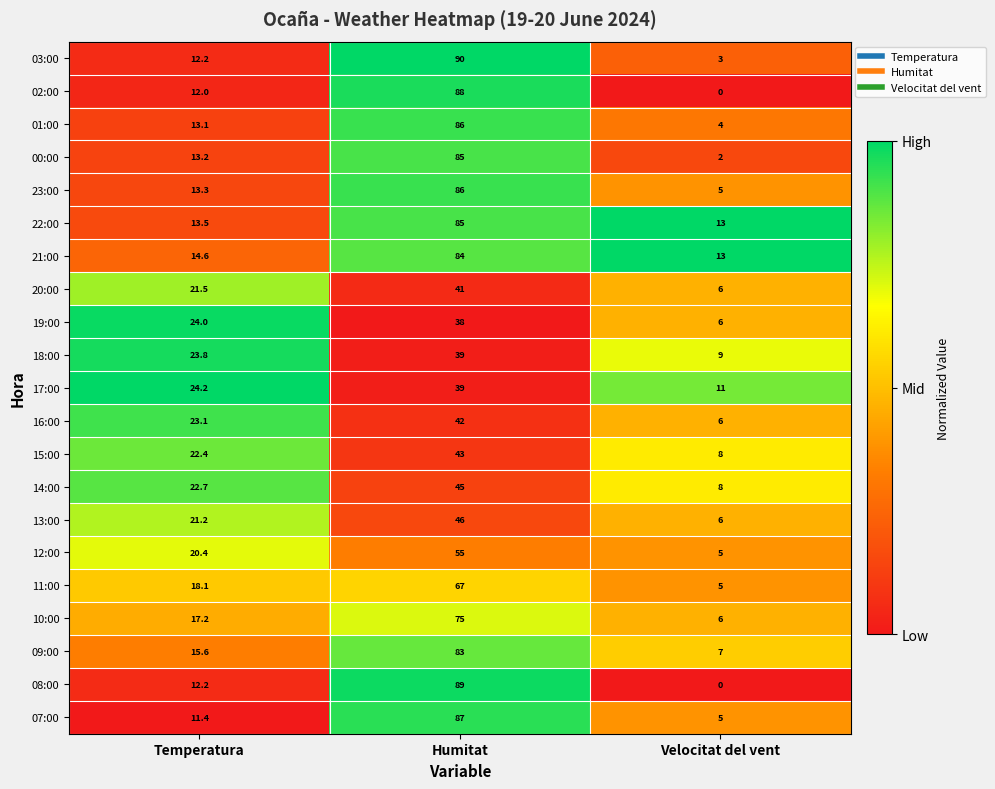

What is the difference between the maximum and minimum values in the 10:00 series?

69.0